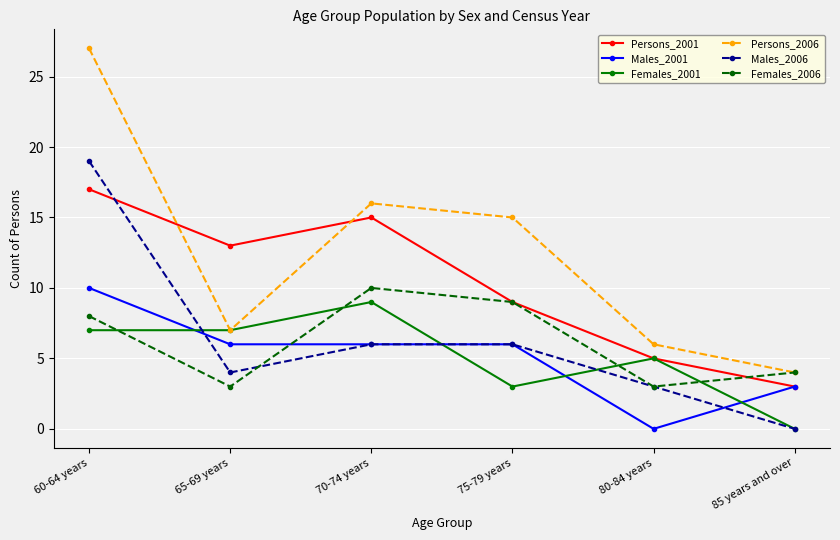

What is the difference between the Males_2001 values at 60-64 years and 75-79 years?

4